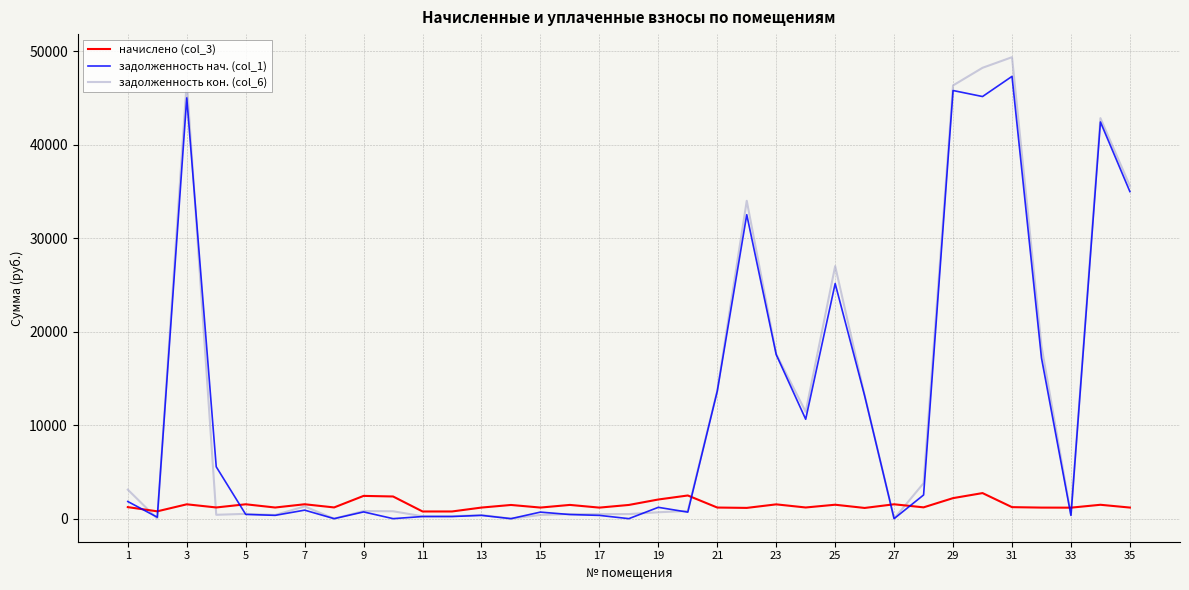

What is the lowest value of the начислено (col_3) series?

767.8